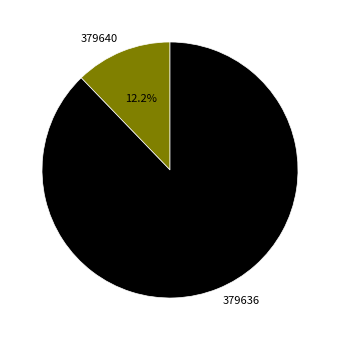

Which category has the smallest portion of the pie?

379640